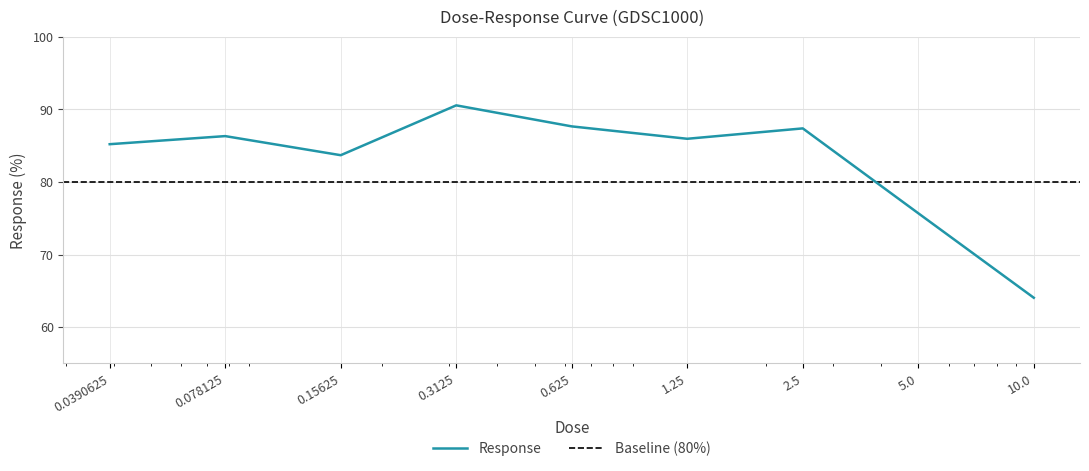

What is the ratio of the value at 0.3125 to the value at 0.15625?

1.1